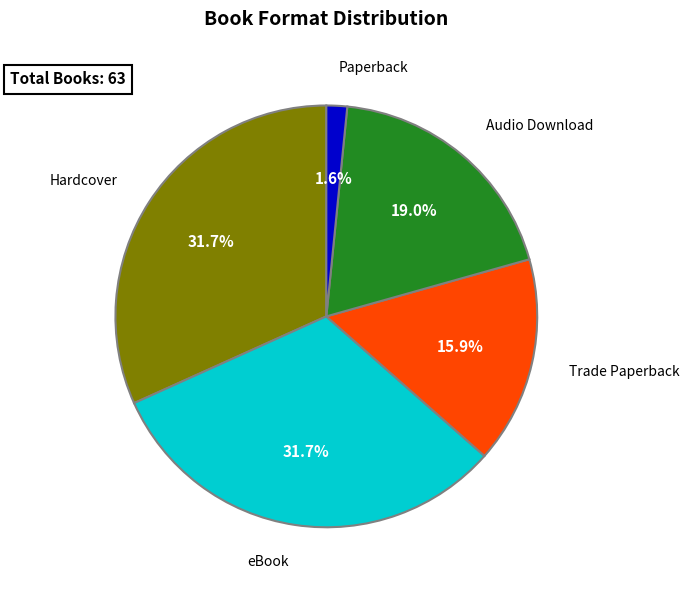

Between Paperback and eBook, which is larger?

eBook